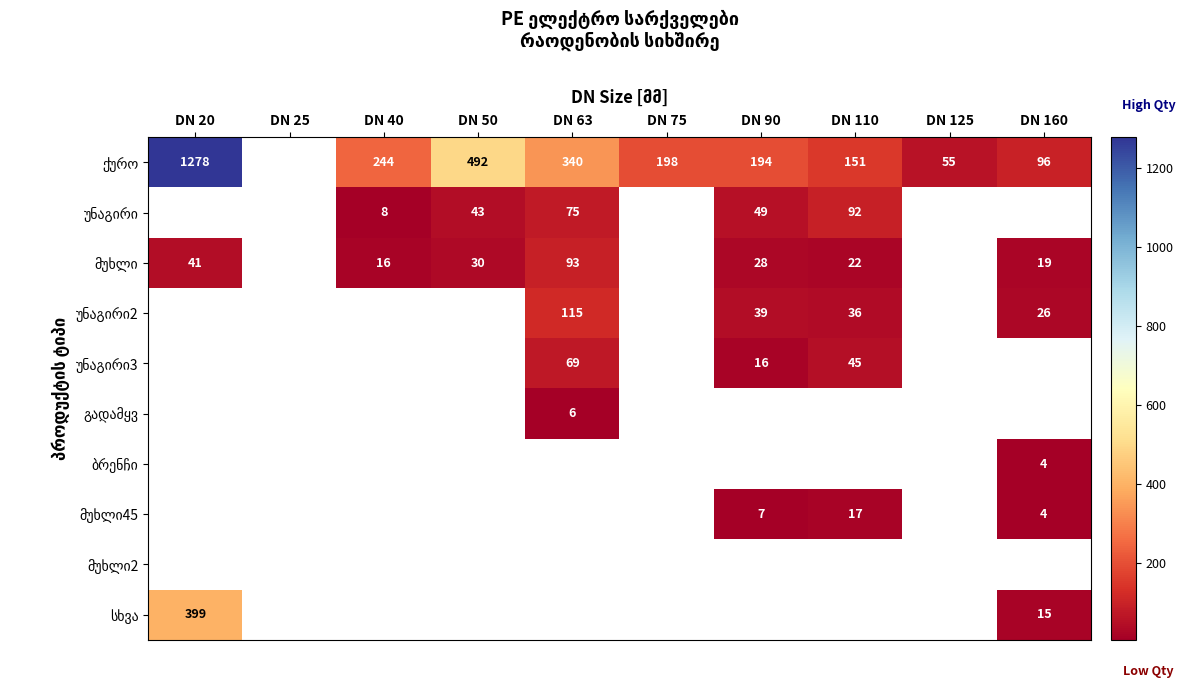

The მუხლი45 series shows 17.0 at DN 110. True or false?

True